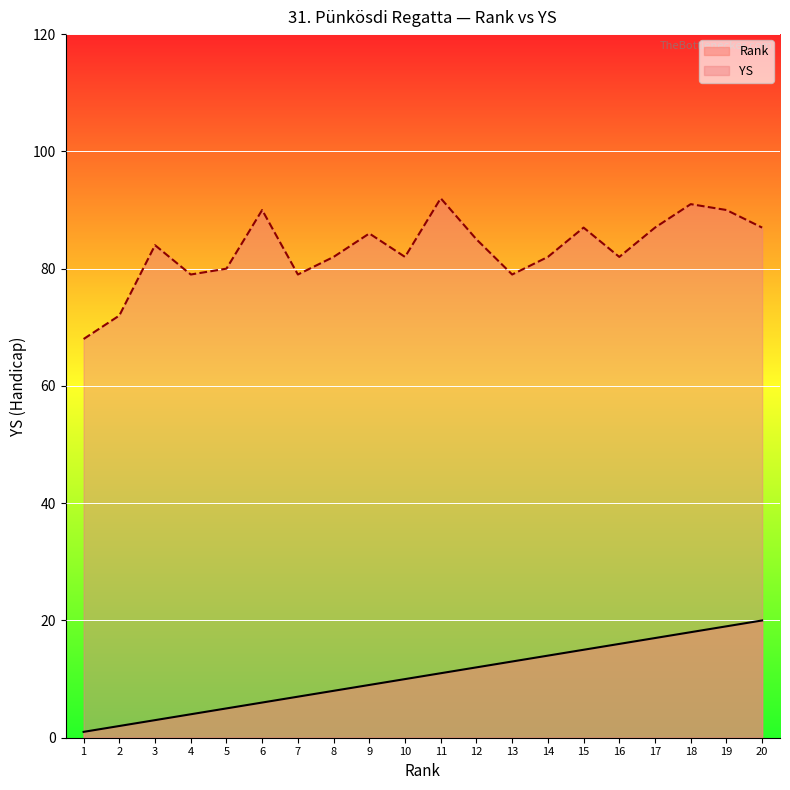

How many data points in Rank are above 11?

9